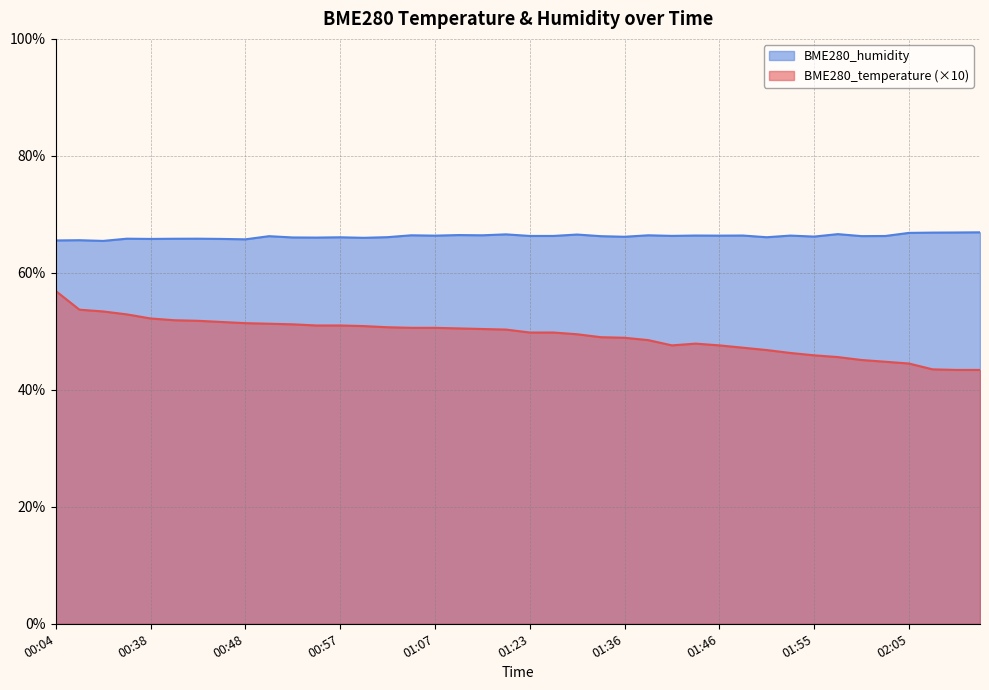

At which category is the sum across all series the highest?

00:04